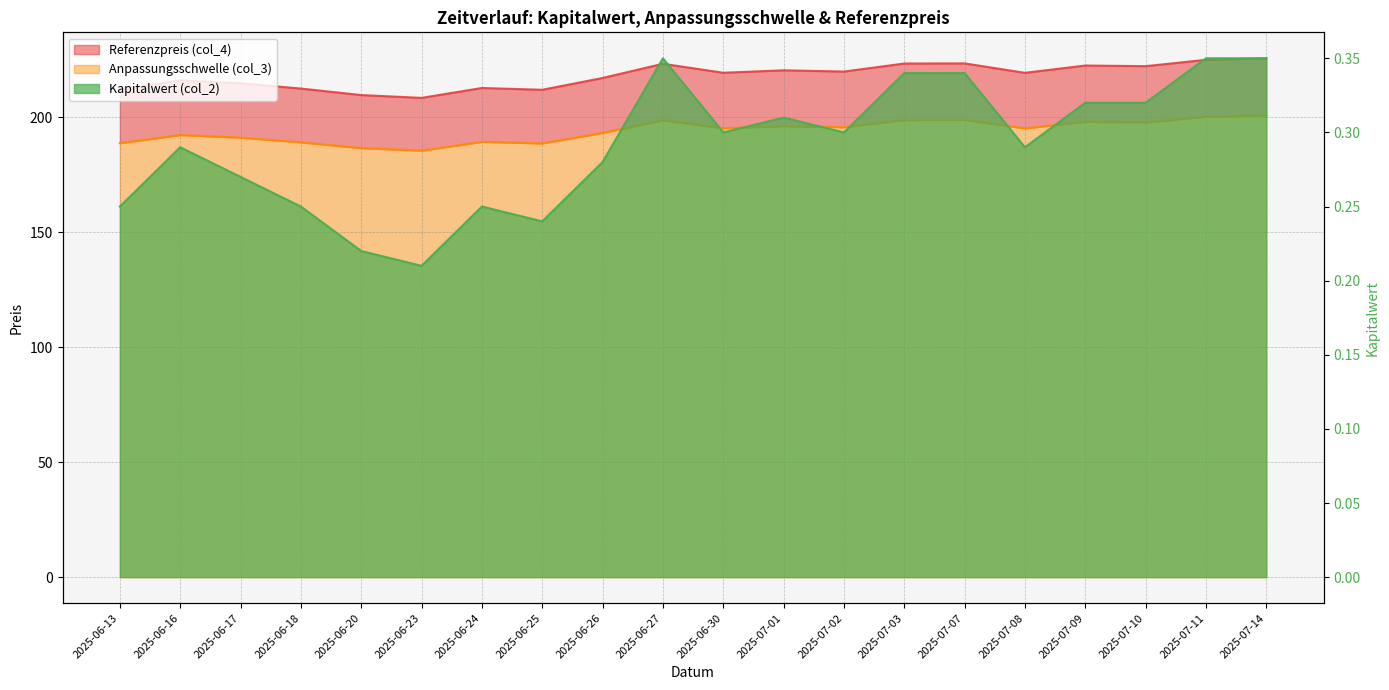

At how many categories does at least one series exceed 77?

20